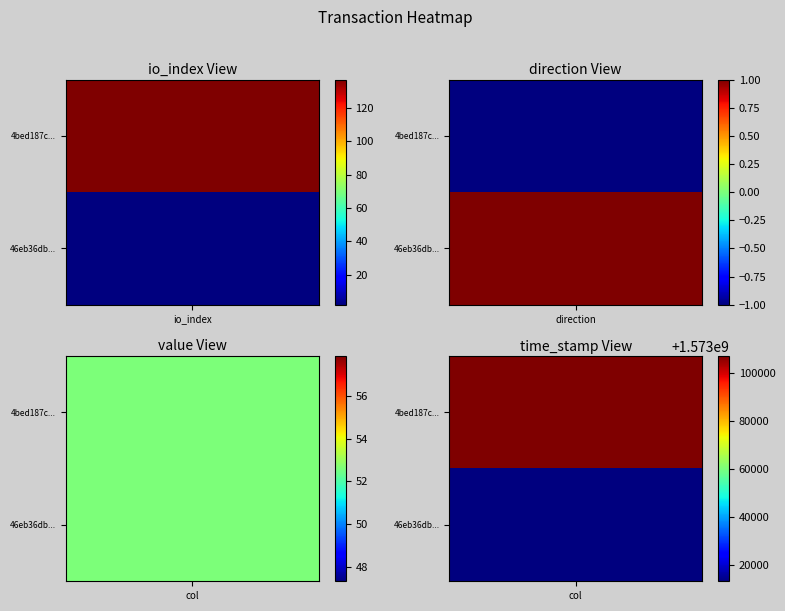

What is the approximate value of 4bed187c21979bf735b8157dc6a1e893b21bb1b at time_stamp?

1573106857.0